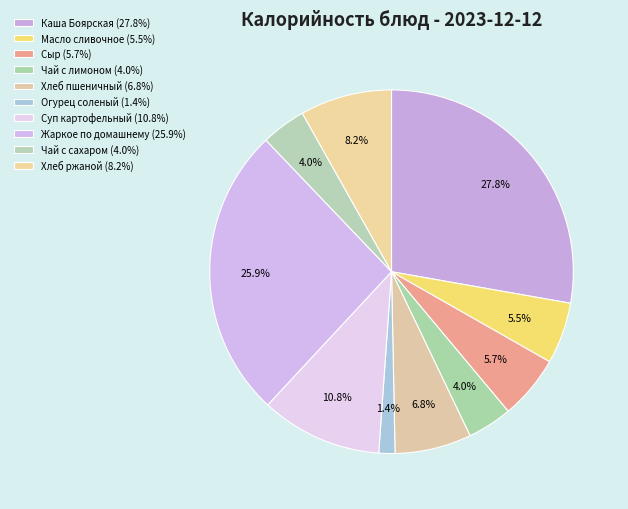

How many slices are in this pie chart?

10